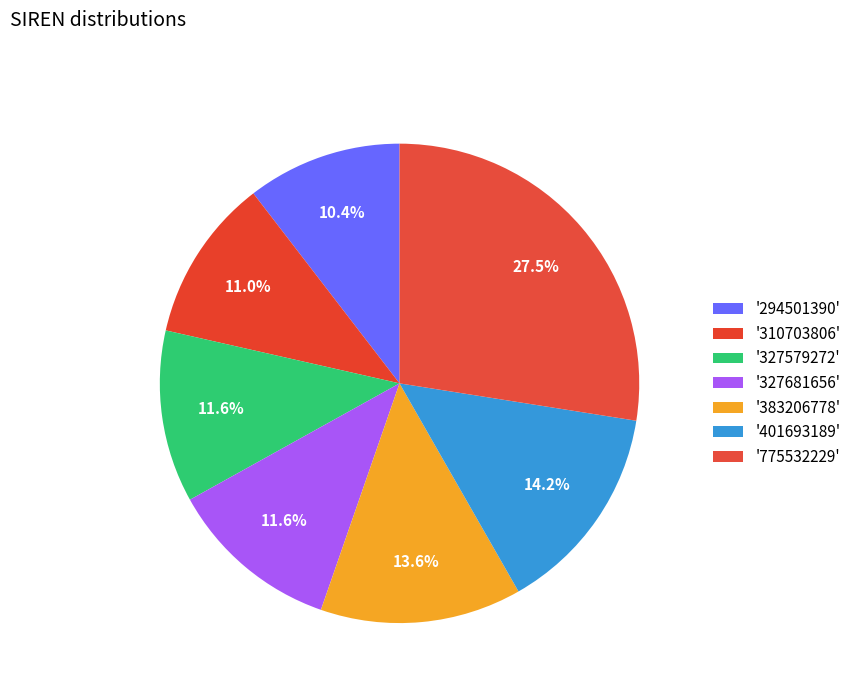

How many segments does this pie chart have?

7